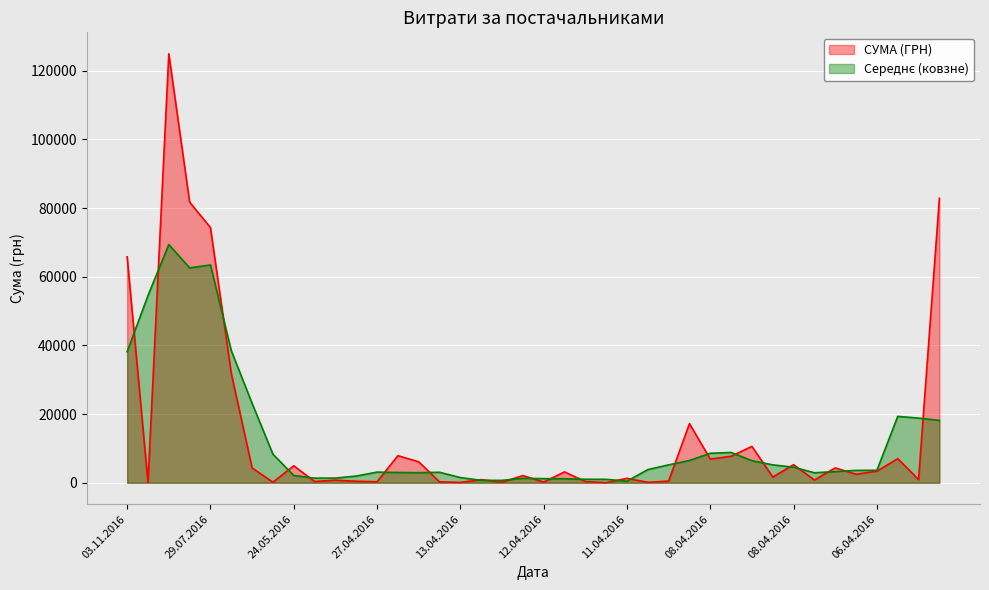

Which has a higher value, 11.04.2016 or 11.04.2016?

11.04.2016